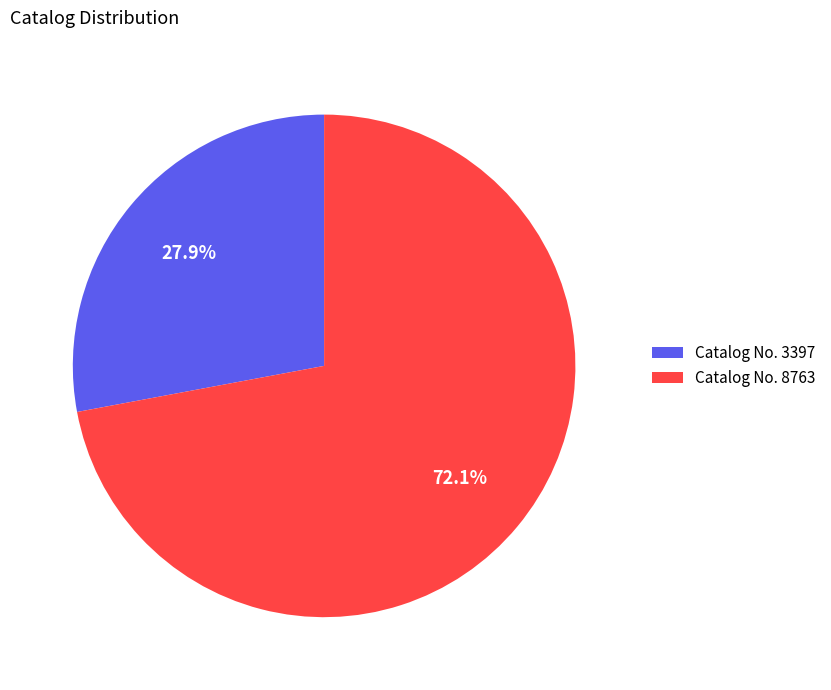

Count the number of slices in the pie.

2